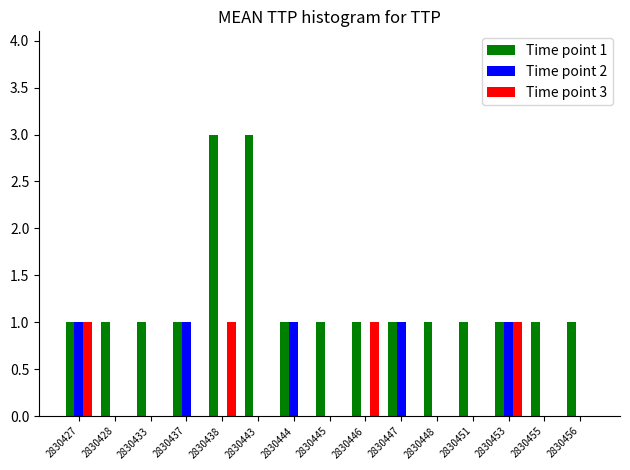

Is the value of Time point 3 at 2830437 greater than the value of Time point 2 at 2830427?

No